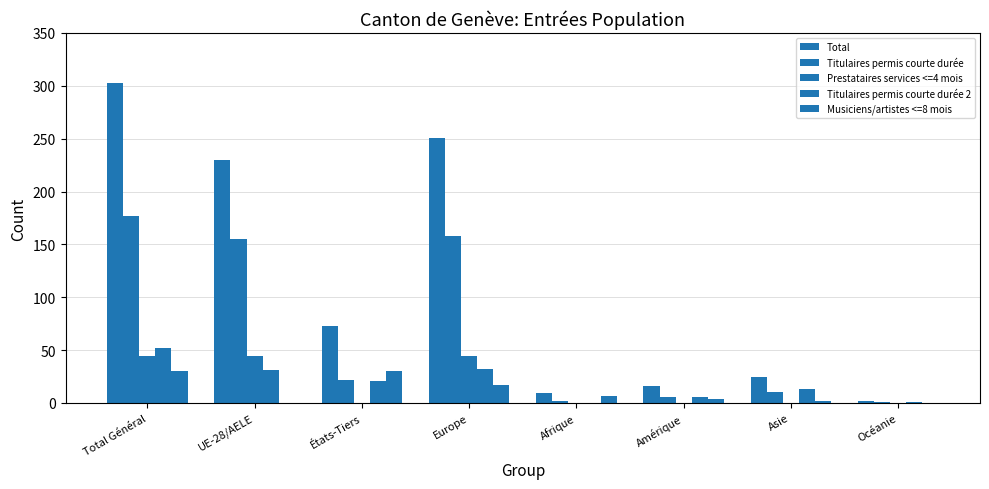

True or false: Total has a value of 16 at Amérique.

True